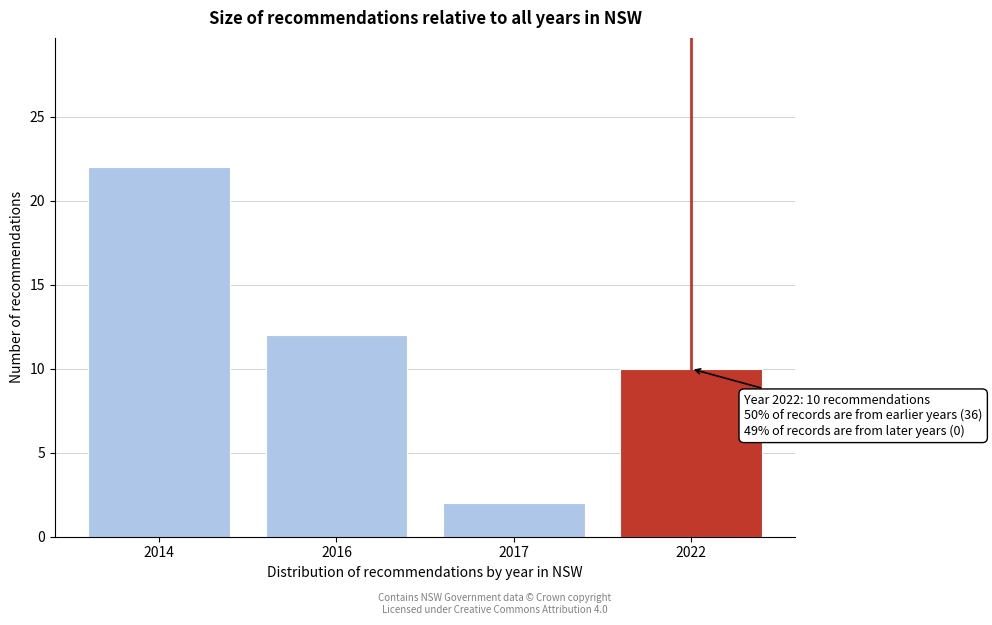

Reading left to right, transcribe all the data shown in this chart.

22	12	2	10